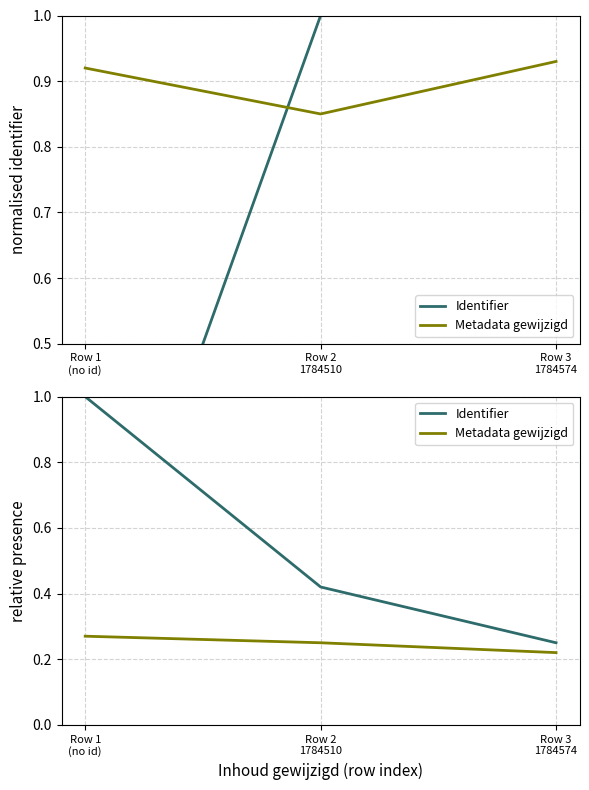

Is the value of Metadata gewijzigd at Row 2
1784510 greater than the value of Identifier at Row 1
(no id)?

No